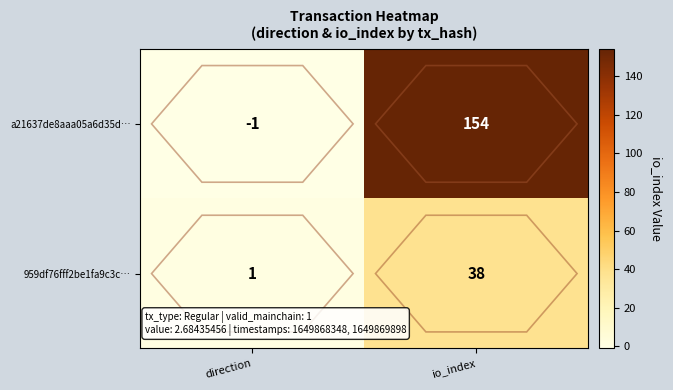

Rank the series at io_index from highest to lowest value.

a21637de8aaa05a6d35d…, 959df76fff2be1fa9c3c…